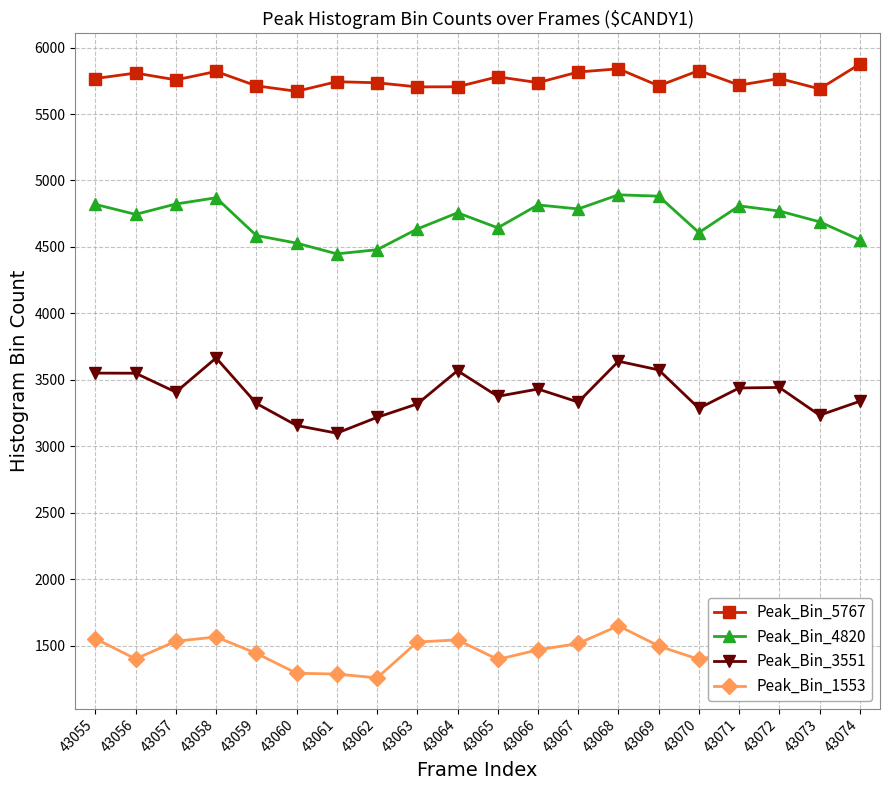

What is the difference between the highest and lowest values at 43067?

4299